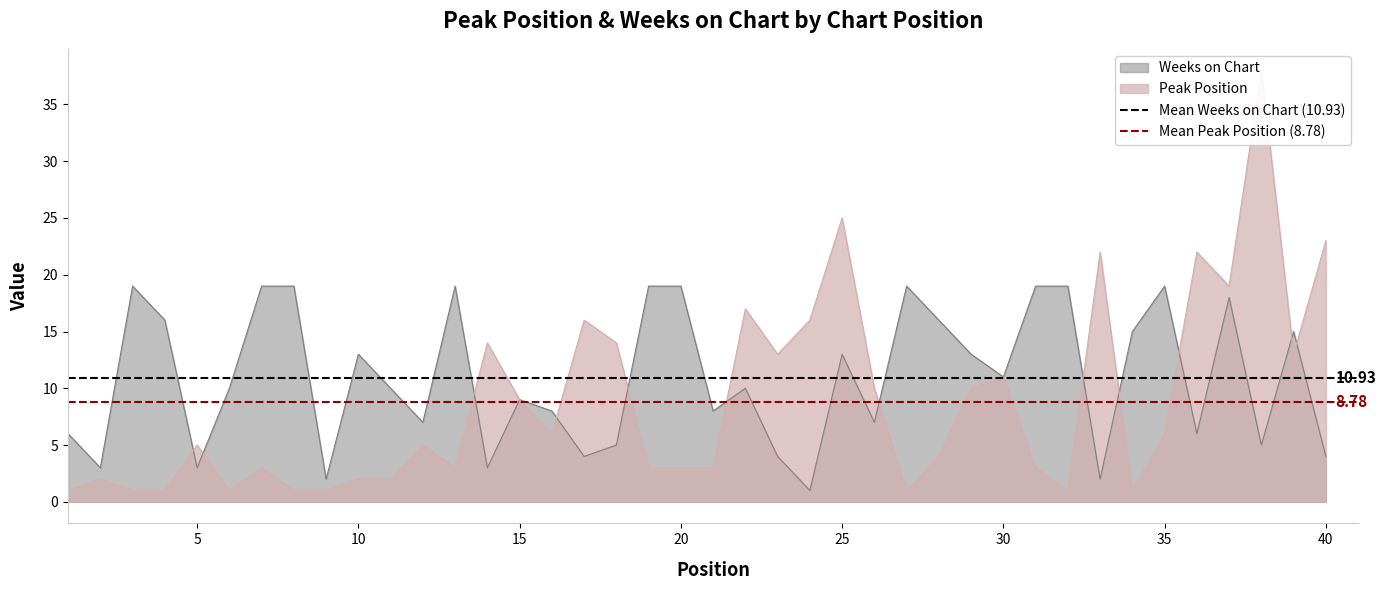

The Mean Peak Position (8.78) series shows 4.6 at 0. True or false?

False